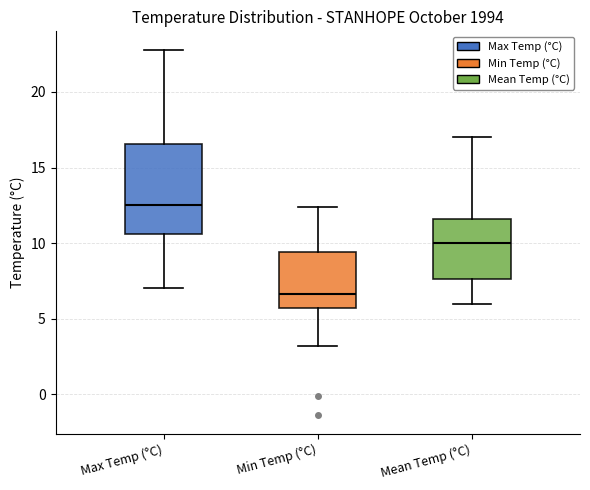

Comparing the boxes themselves (not the whiskers), which one is the tallest?

Max Temp (°C)